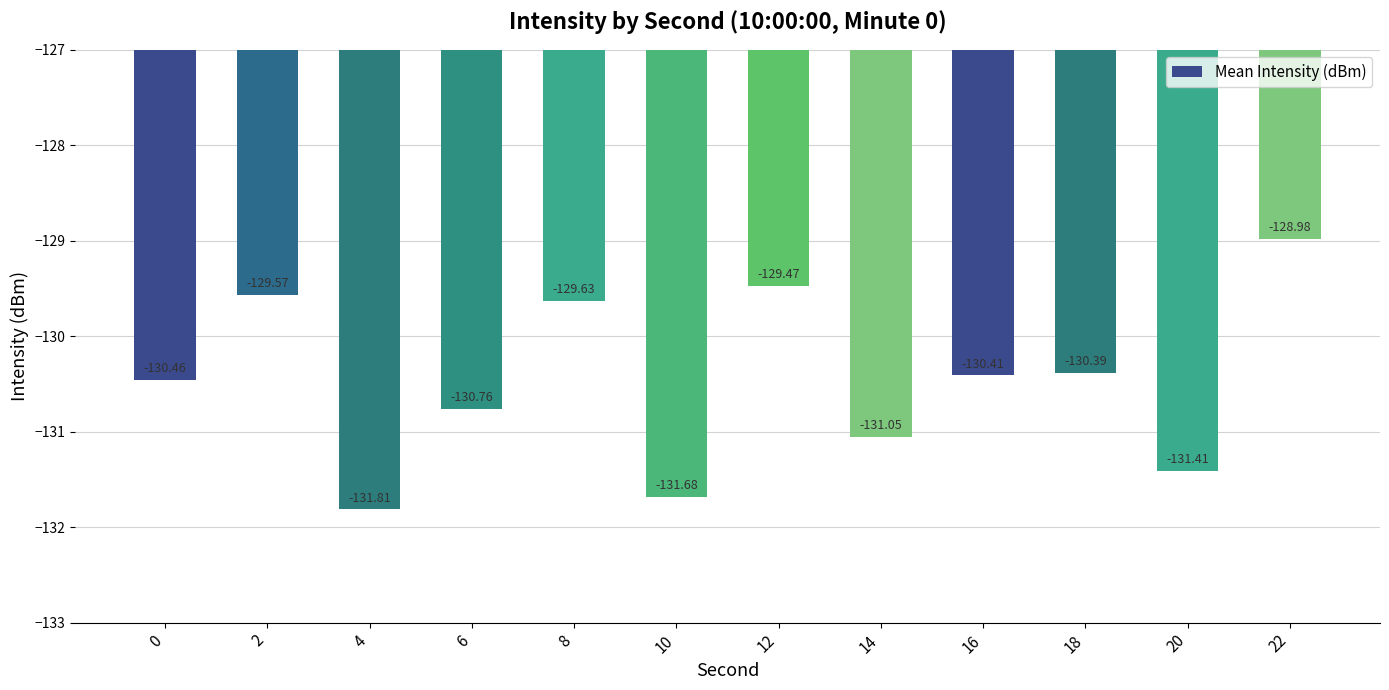

The value at 22 is -129.0. True or false?

True